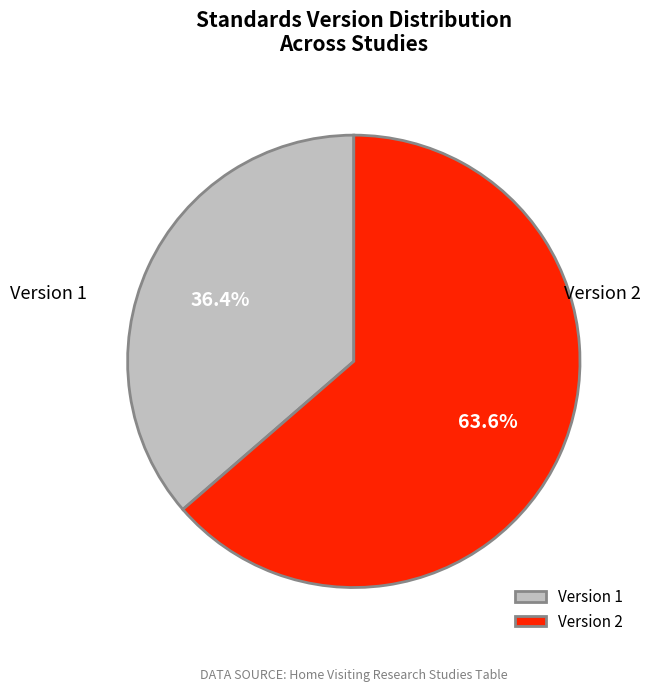

Between Version 2 and Version 1, which is larger?

Version 2